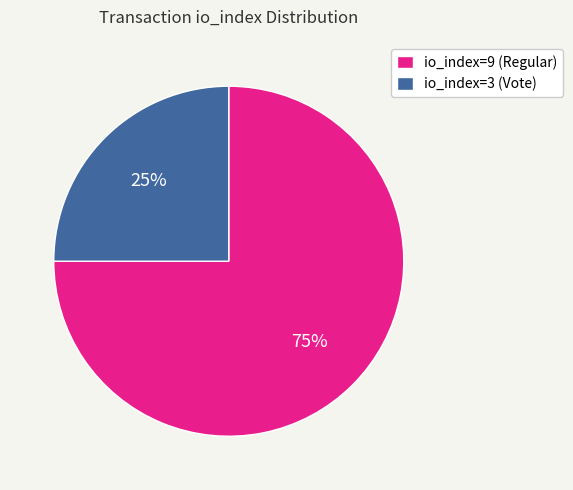

To the nearest percent, what is the combined percentage of io_index=9 (Regular) and io_index=3 (Vote)?

100%